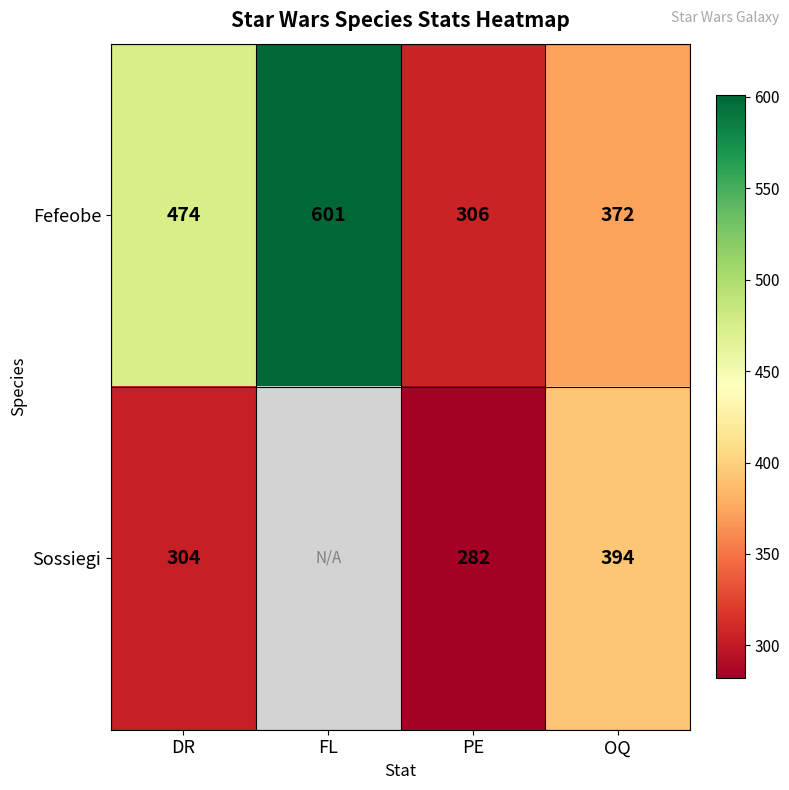

What is the smallest value displayed?

282.0